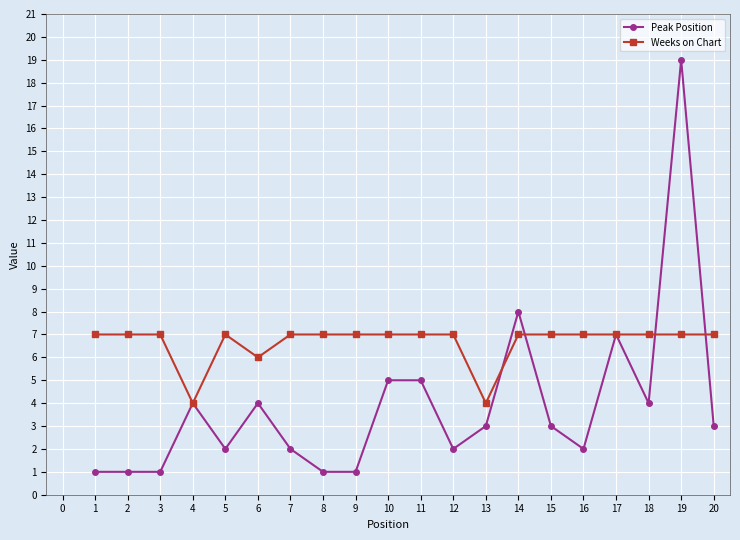

Which series ends up on top after the final intersection of Weeks on Chart and Peak Position?

Weeks on Chart